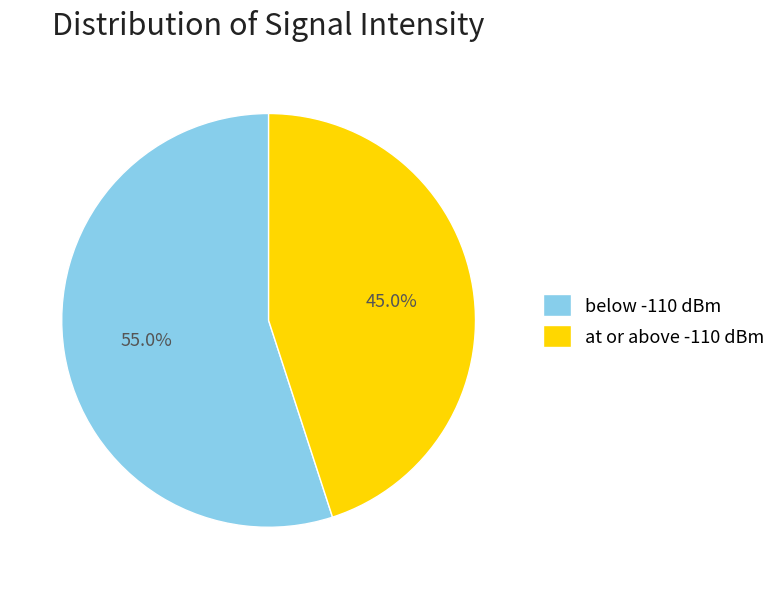

Count the number of slices in the pie.

2